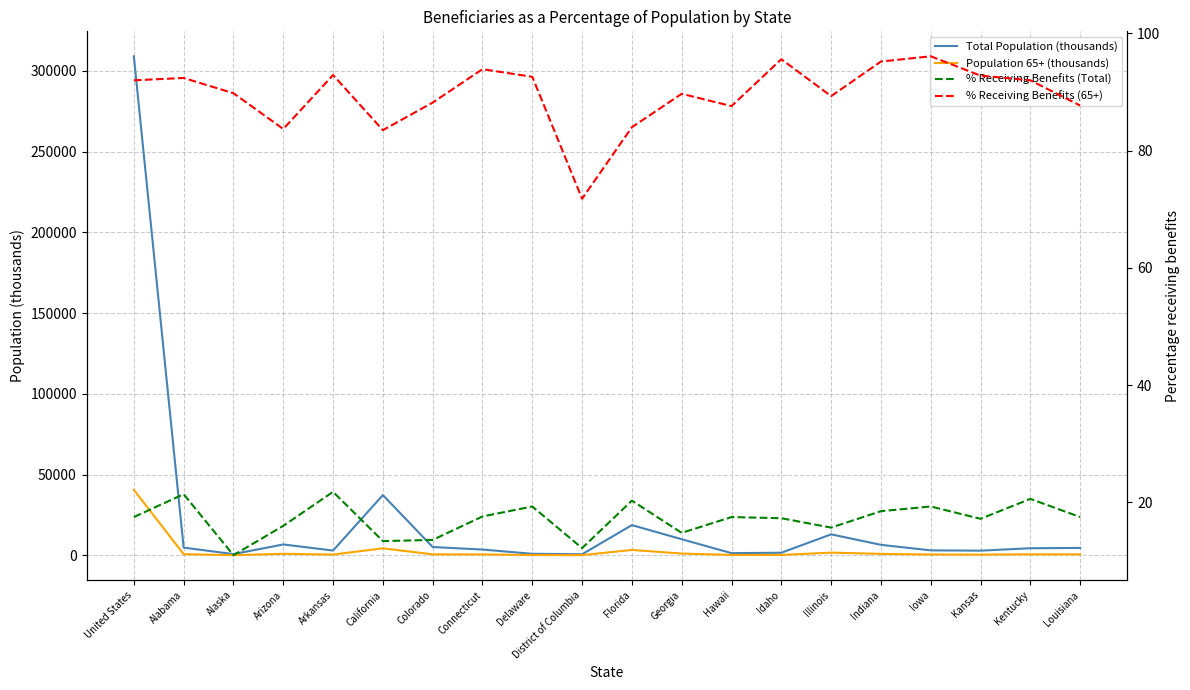

What is the greatest value displayed?

309051.0